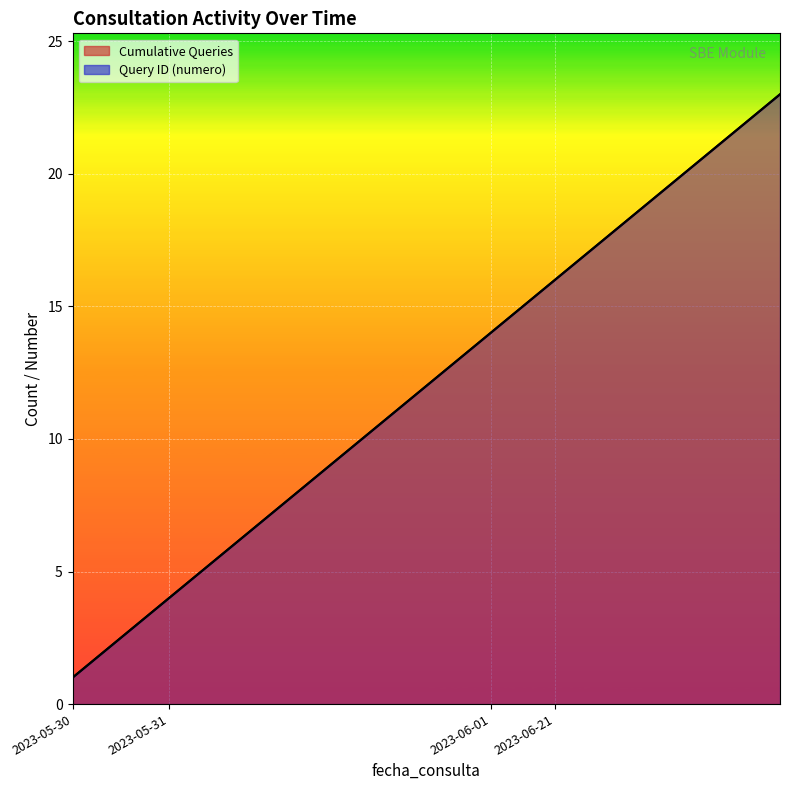

True or false: Cumulative Queries and Query ID (numero) cross at least once.

False